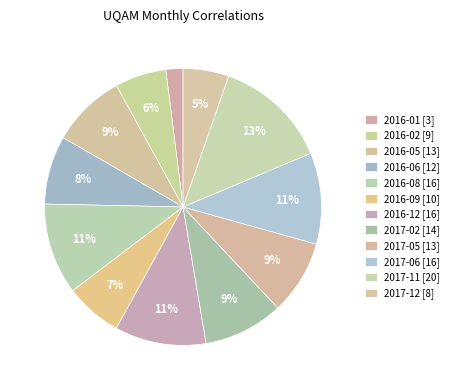

What percentage is the 2016-01 slice, to the nearest percent?

2%